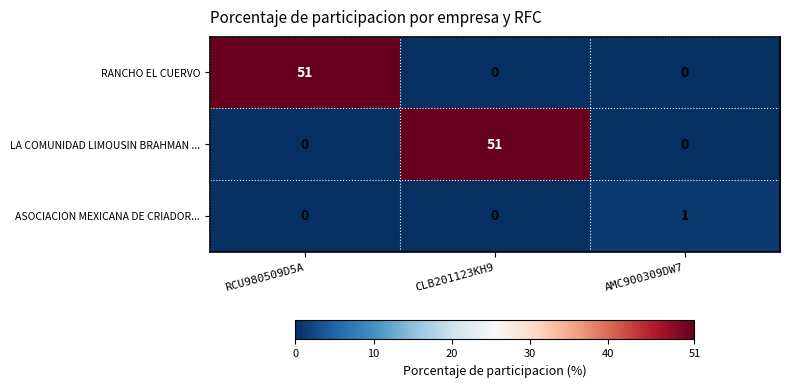

Count the LA COMUNIDAD LIMOUSIN BRAHMAN ... values in the range 0 to 51.

3